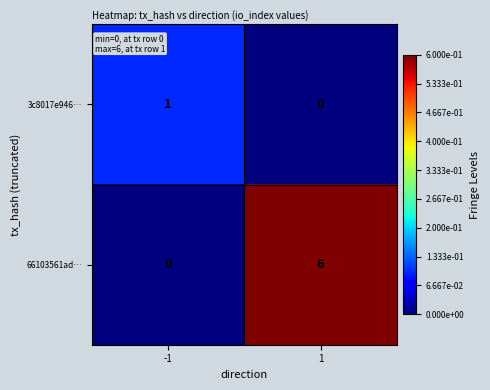

What is the highest value of the 66103561ad… series?

6